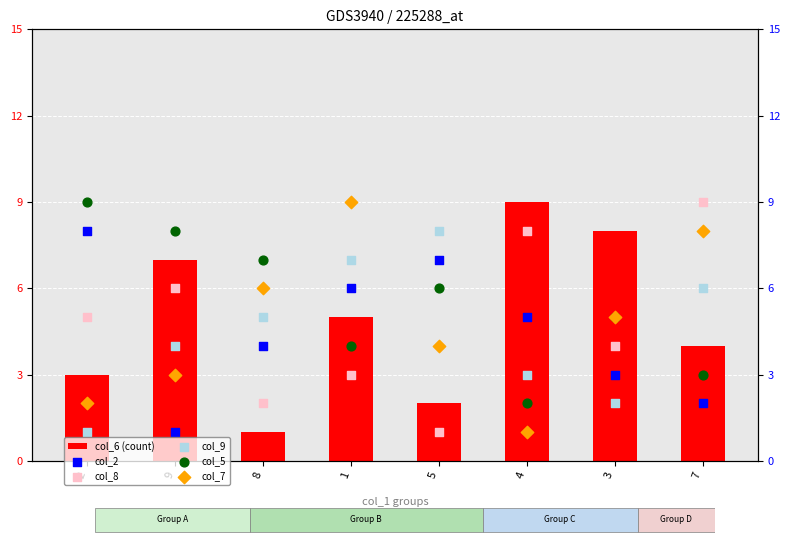

Which series reaches the maximum Y coordinate?

col_6 (count)